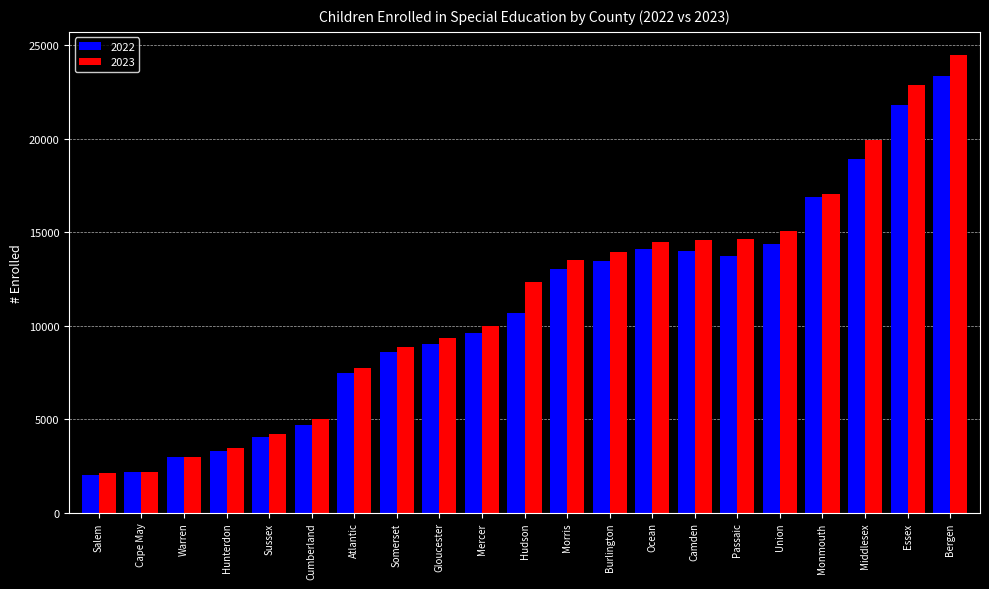

What is the total value across all series at Salem?

4110